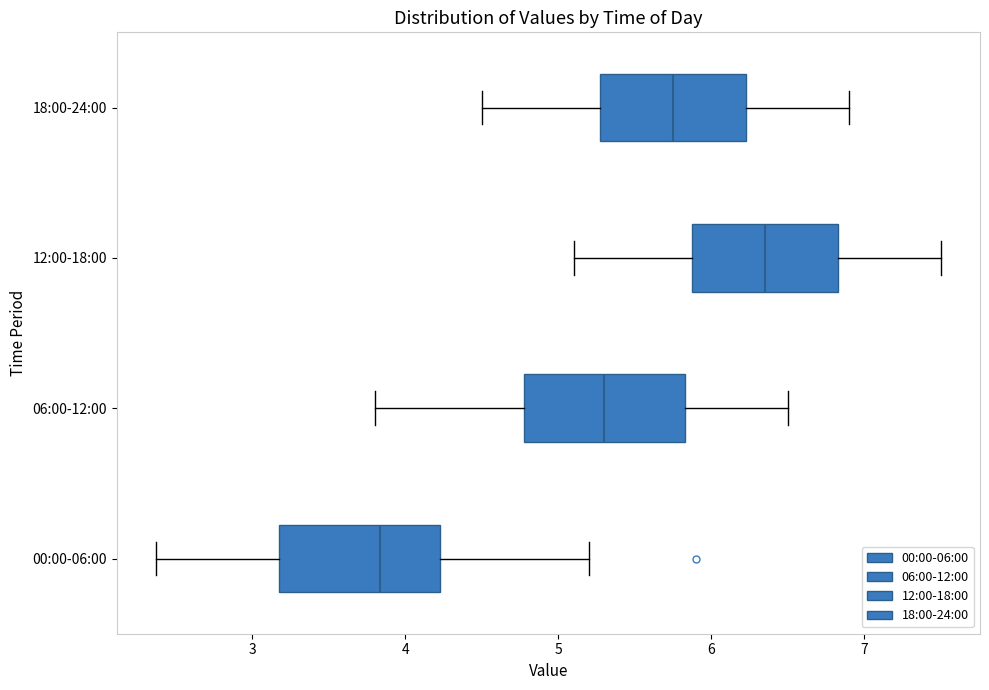

Reading bottom to top, transcribe this box plot: for each box, give where its median line is, the range the box spans, and where its two whiskers end, as read against the x-axis. The values are not printed on the chart, so give them approximately, as read against the axis.

00:00-06:00: median 3.8, box 3.2 to 4.2, whiskers 2.4 to 5.2
06:00-12:00: median 5.3, box 4.8 to 5.8, whiskers 3.8 to 6.5
12:00-18:00: median 6.4, box 5.9 to 6.8, whiskers 5.1 to 7.5
18:00-24:00: median 5.8, box 5.3 to 6.2, whiskers 4.5 to 6.9